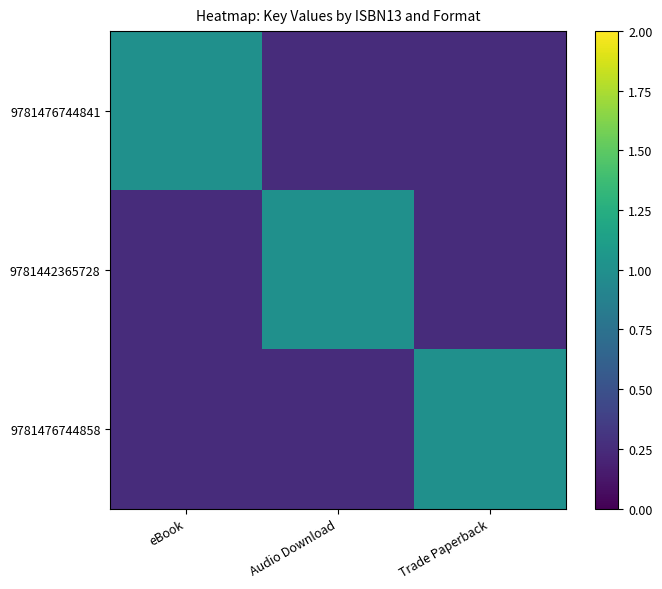

Which series has the largest total across all categories?

9781476744841